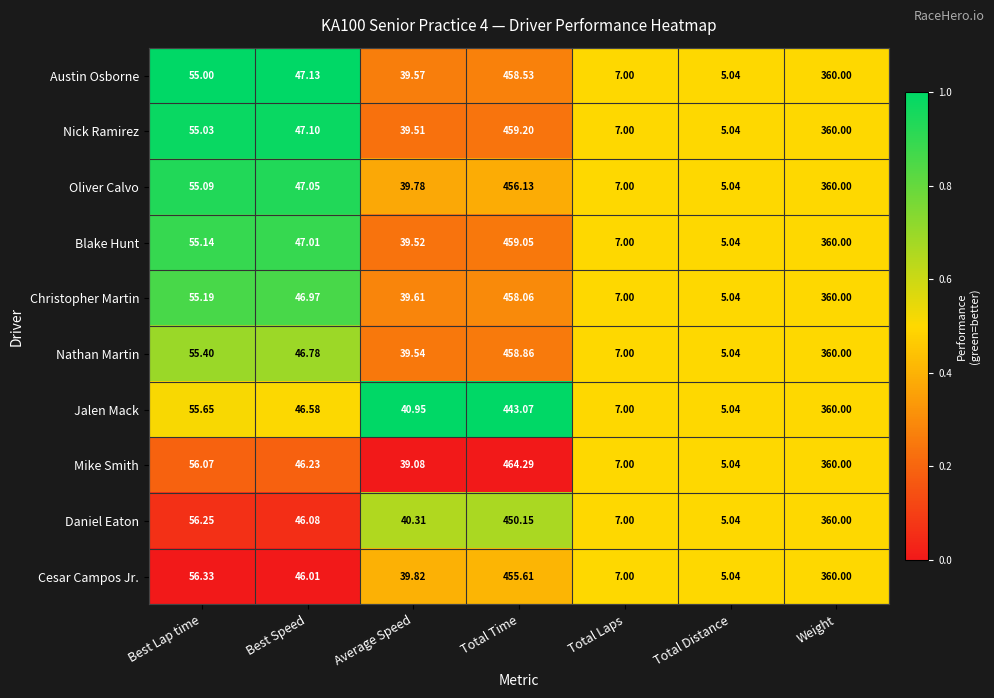

At which category is the sum across all series the highest?

Total Time